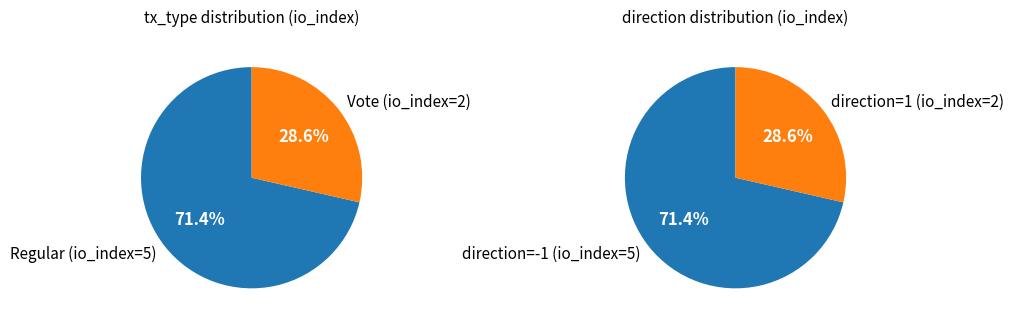

Between Vote (io_index=2) and Regular (io_index=5), which is larger?

Regular (io_index=5)